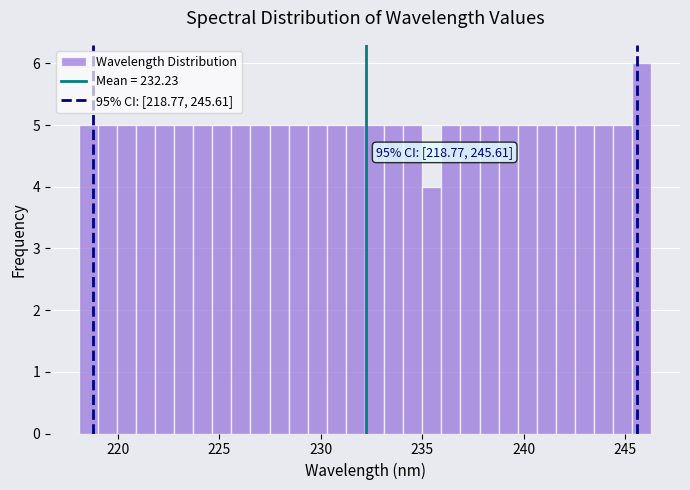

Around what value on the x-axis is the tallest bar? Give the approximate position of its centre, as read against the axis.

246.0